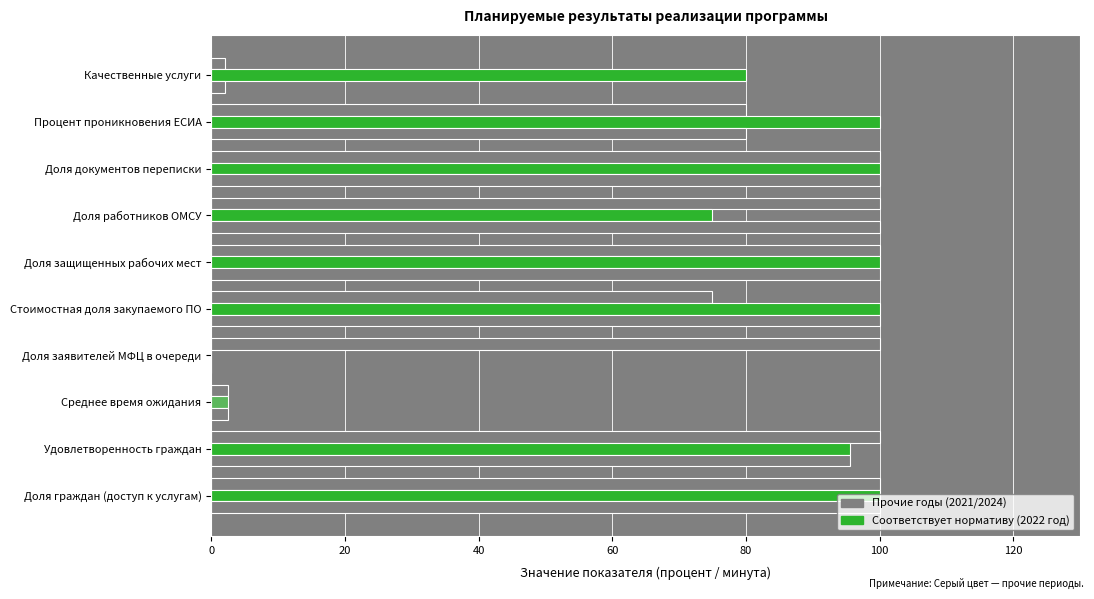

Reading left to right, what are all the values shown in this chart?

2021 год: 100.0	100.0	2.5	100.0	75.0	100.0	100.0	100.0	80.0	2.0
2022 год: 100.0	95.6	2.5	0.0	100.0	100.0	75.0	100.0	100.0	80.0
2024 год: 100.0	95.6	2.5	0.0	100.0	100.0	100.0	100.0	80.0	2.0